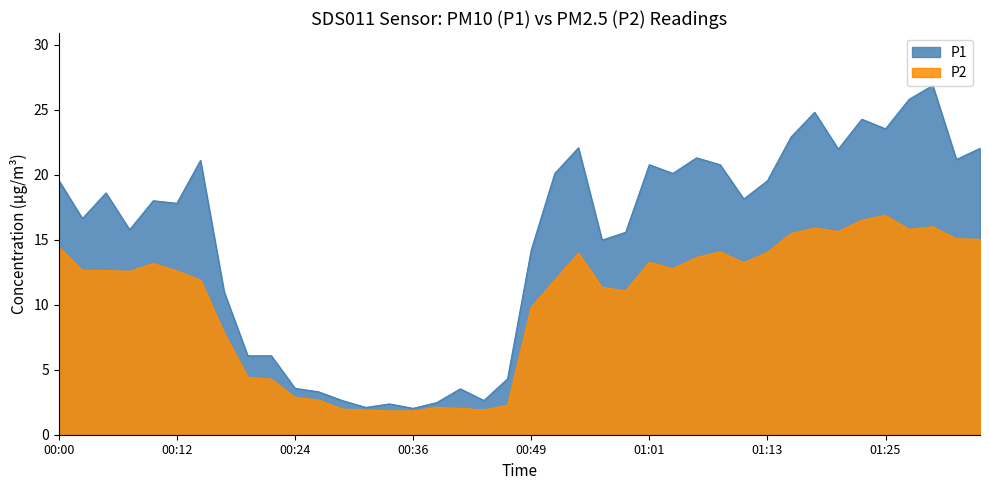

Rank the series by their maximum value, from lowest to highest.

P2, P1